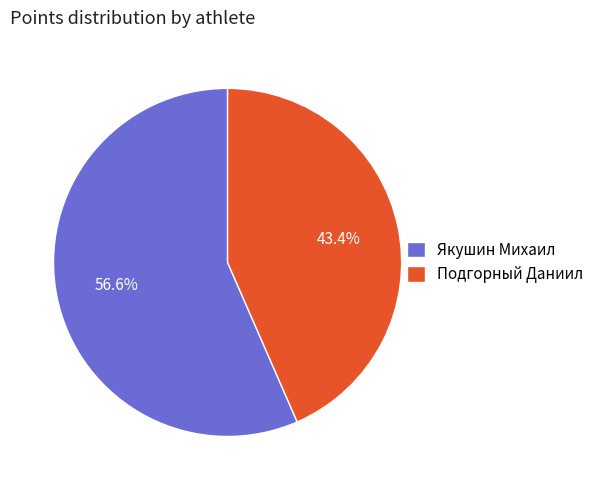

To the nearest percent, what is the difference between the Якушин Михаил and Подгорный Даниил slice percentages?

13%